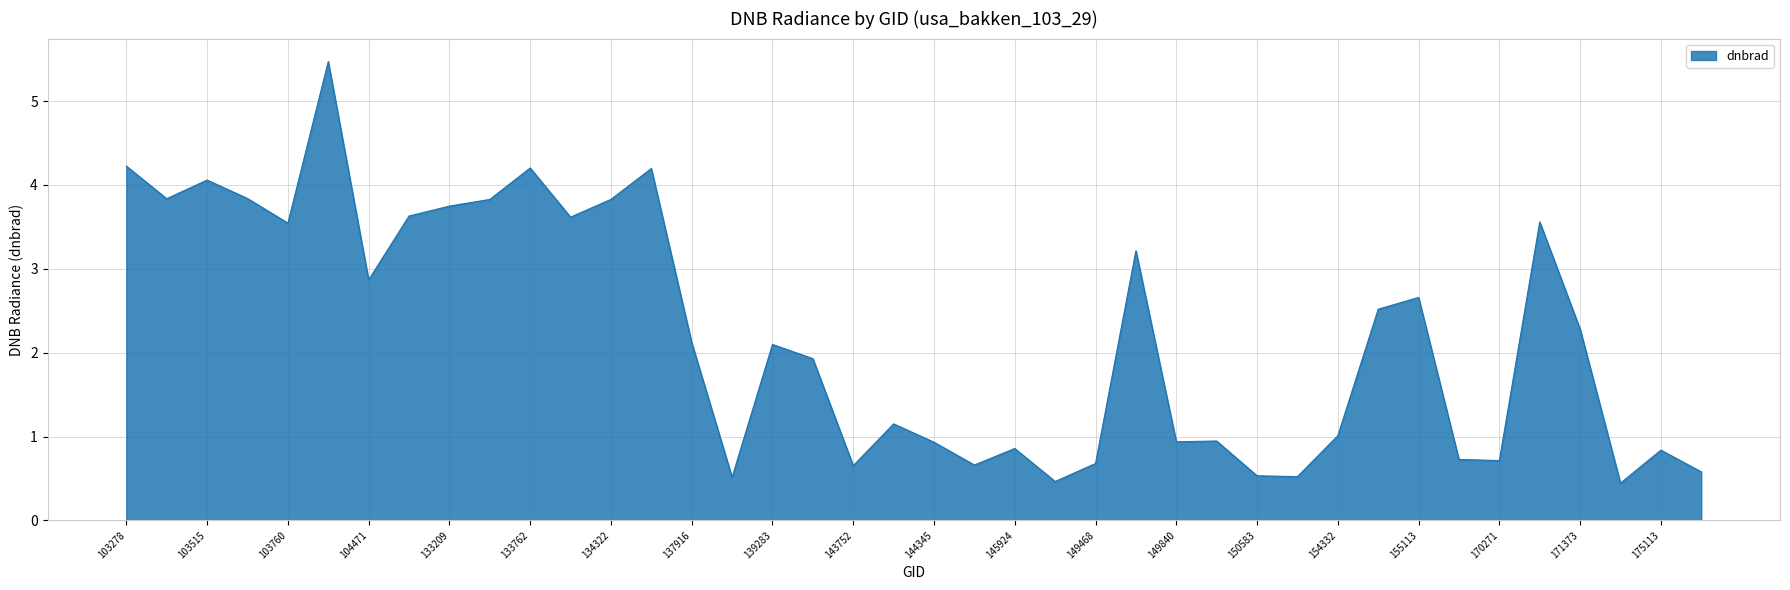

Does the chart have visible grid lines?

Yes